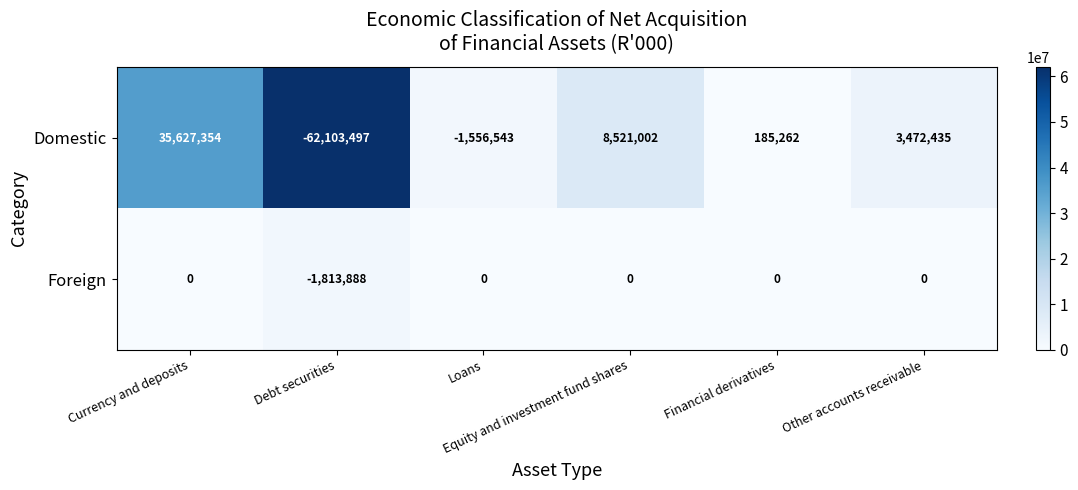

Which series has the largest total across all categories?

Foreign